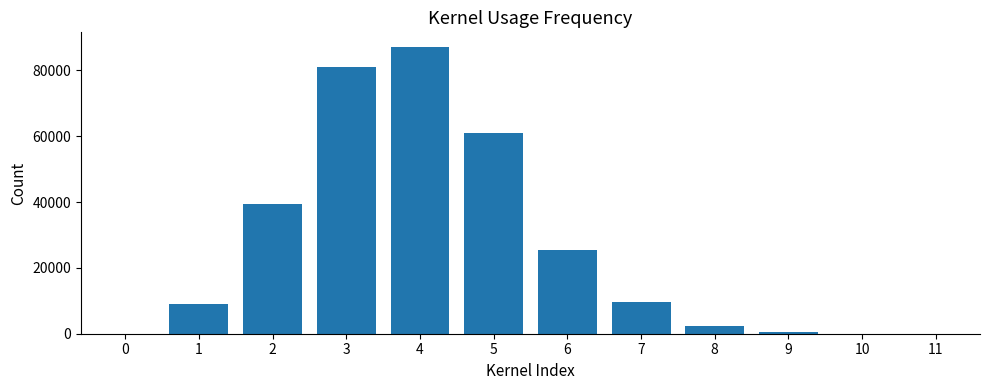

The value at 4 is 141982. True or false?

False